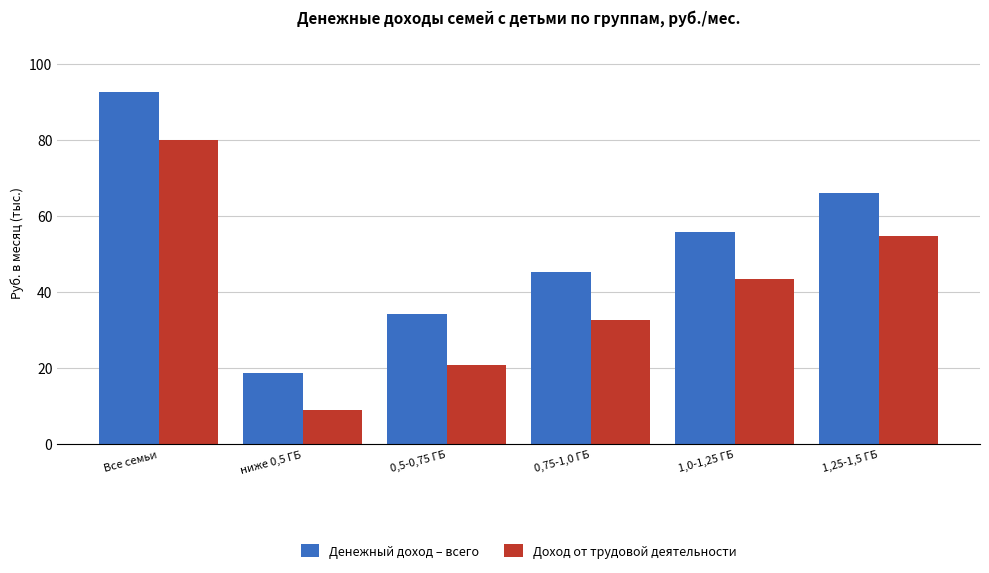

Reading right to left, transcribe all the data shown in this chart.

Денежный доход – всего: 66.1	55.8	45.2	34.3	18.7	92.6
Доход от трудовой деятельности: 54.6	43.3	32.6	20.8	9.1	80.1